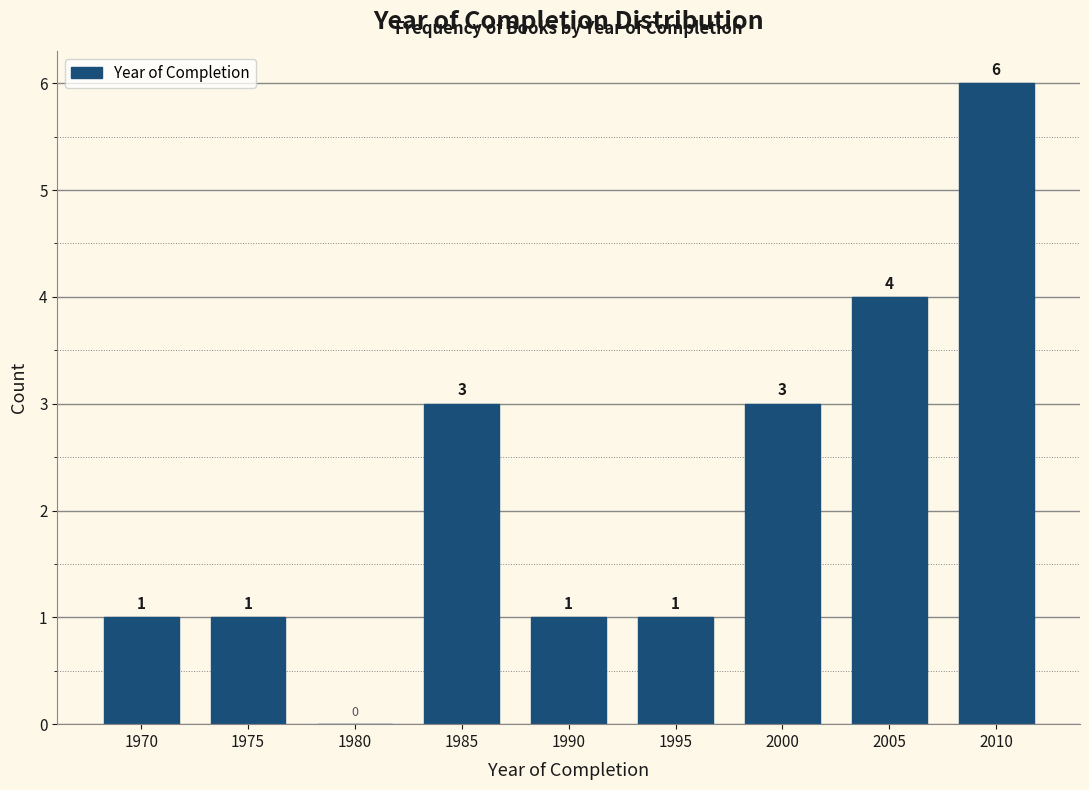

Approximately how many times larger is the value at 2010 compared to 1985?

2.0